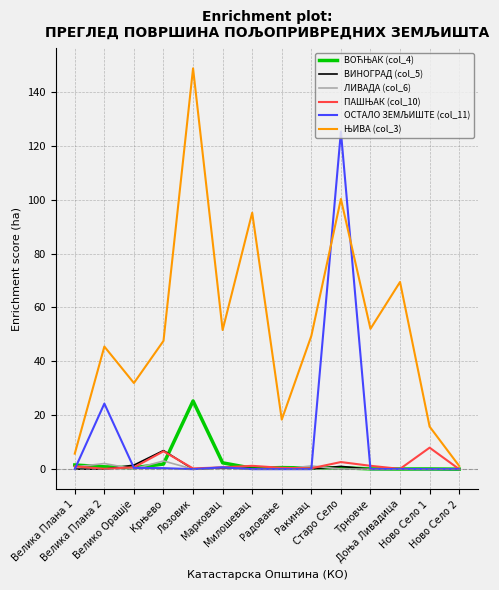

What is the maximum value shown in the chart?

148.7